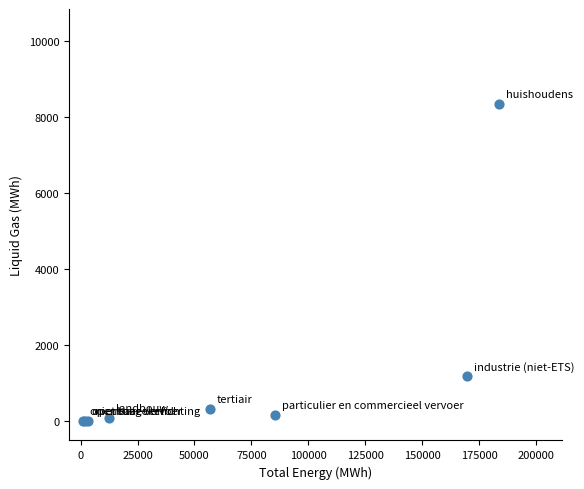

What Y value in the scatter plot is closest to 4171?

1182.7